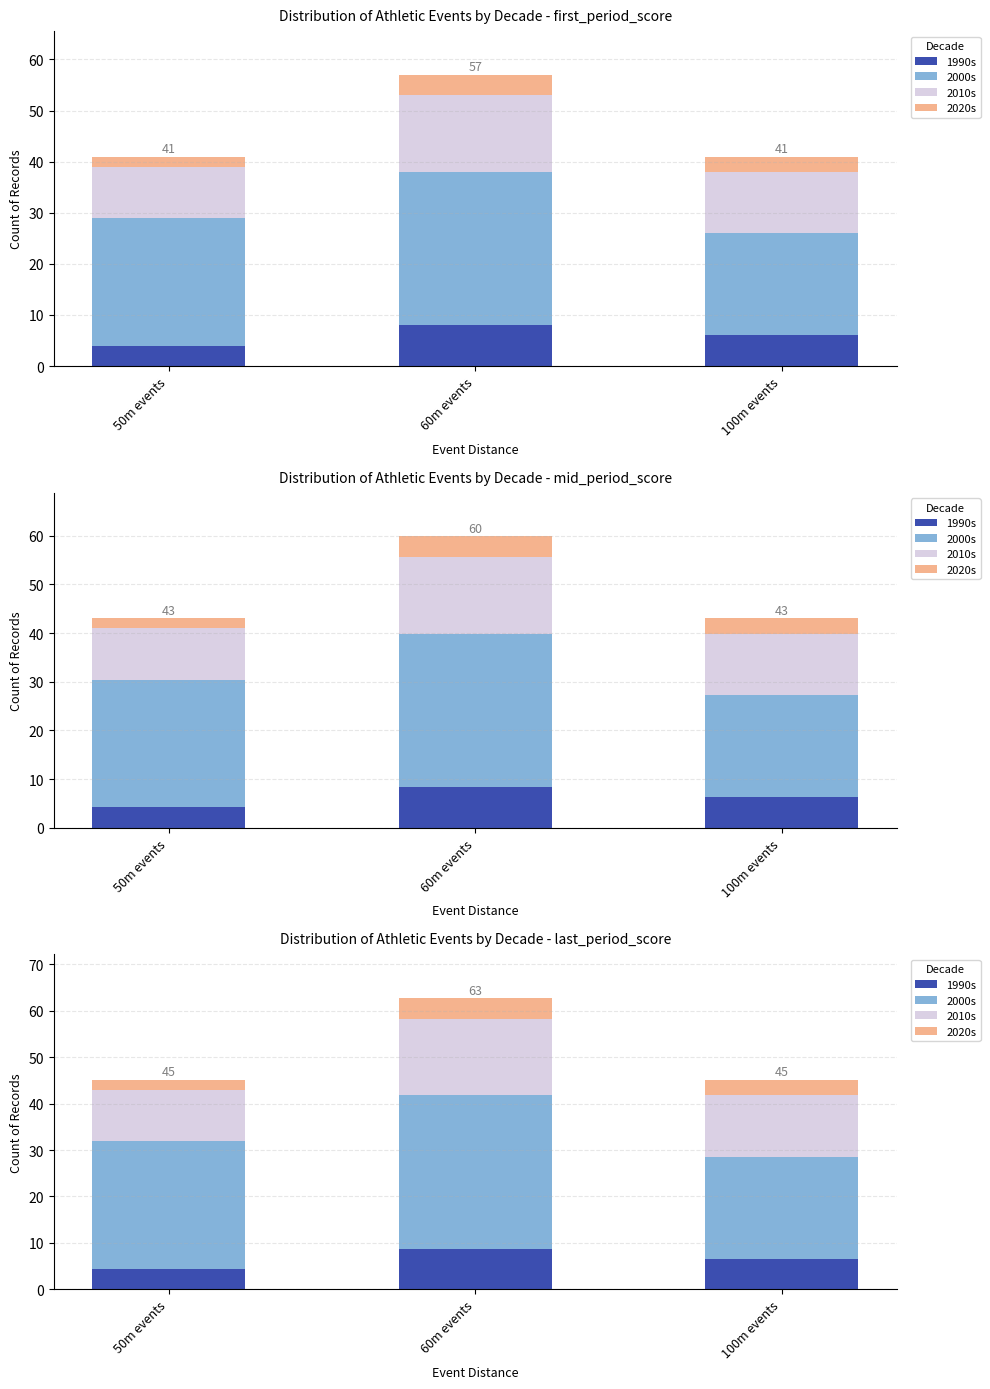

Rank the series at 60m events from highest to lowest value.

2000s, 2010s, 1990s, 2020s